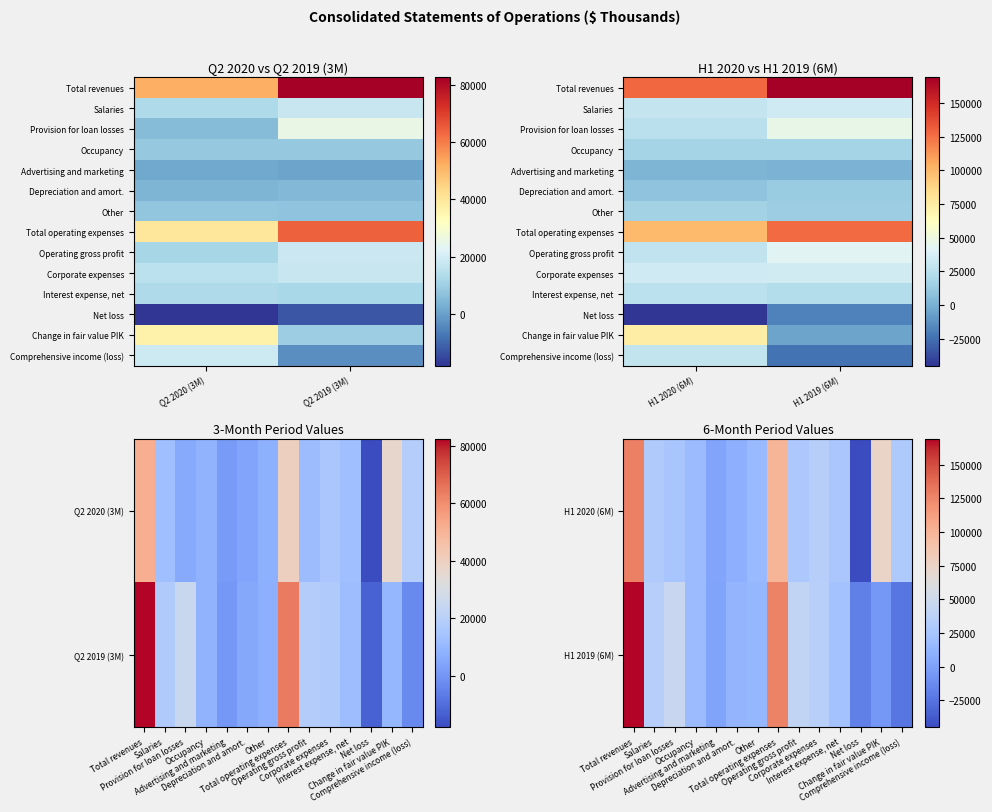

What is the total value across all series at 0?

209248